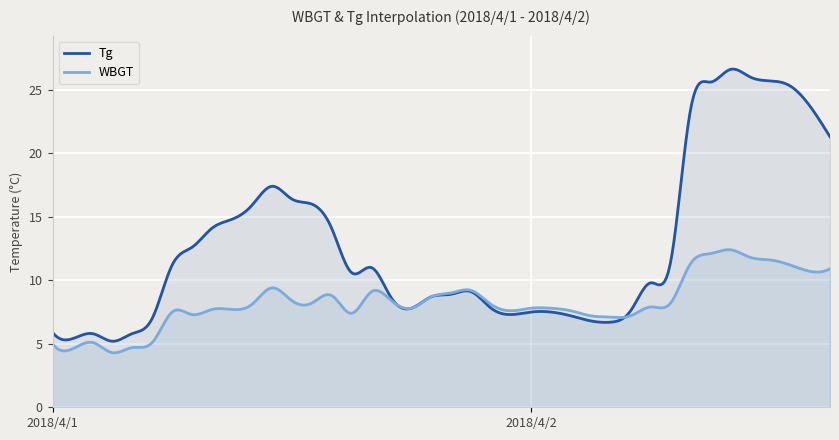

Which series changed the most between 4/1 14:00 and 4/1 16:00?

Tg